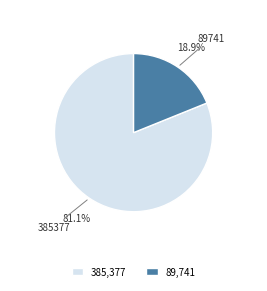

Is it true that 385377 is 70% of the pie?

False